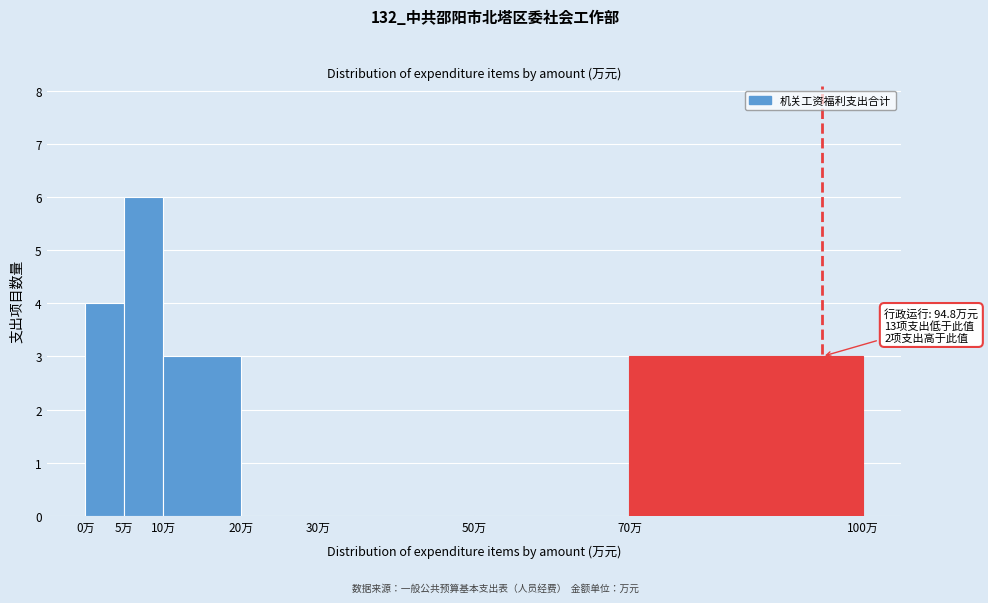

Which range on the x-axis has the tallest bar?

5 to 10